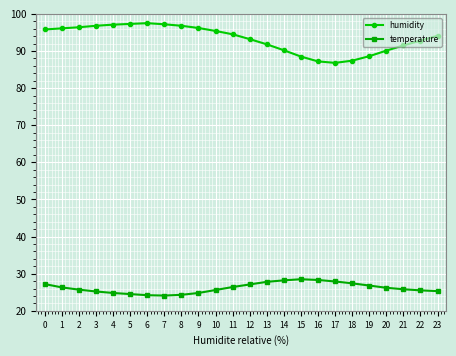

Does the chart have visible grid lines?

Yes